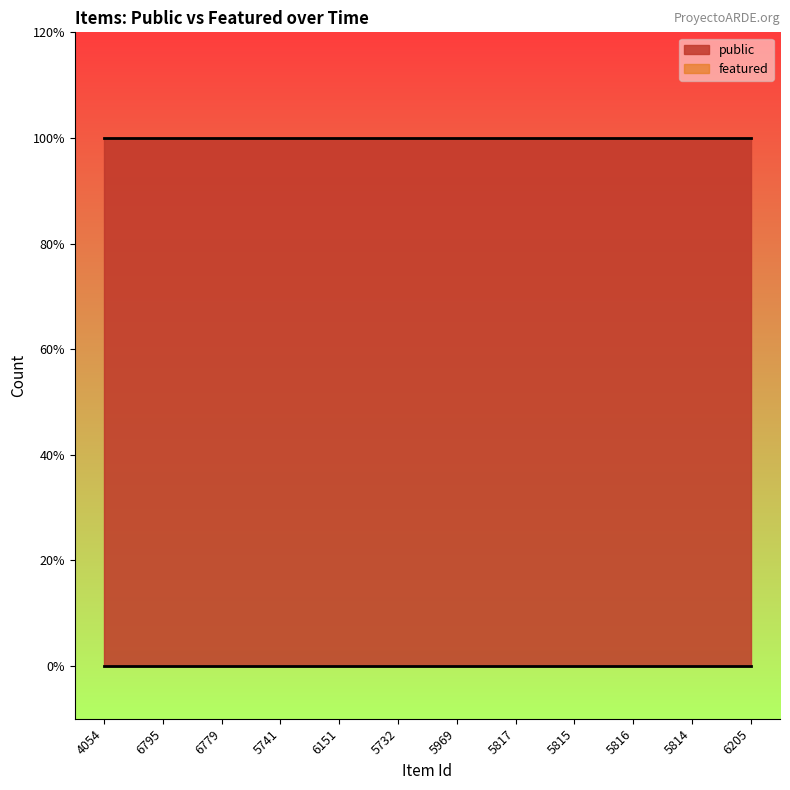

List the series in order of their overall mean, highest first.

public, featured